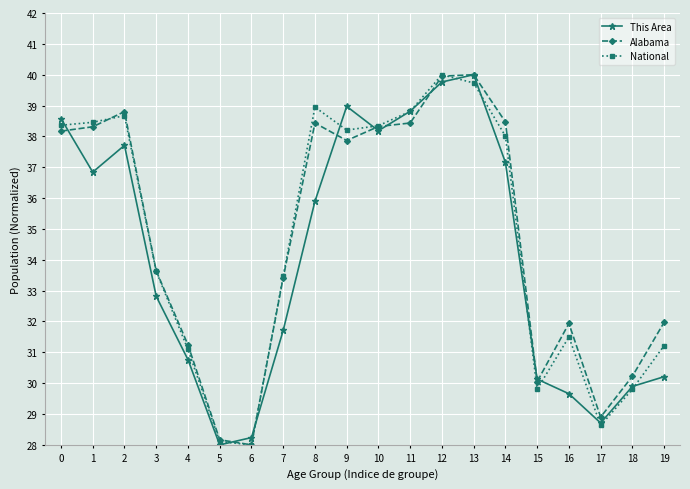

What is the minimum value shown in the chart?

28.0